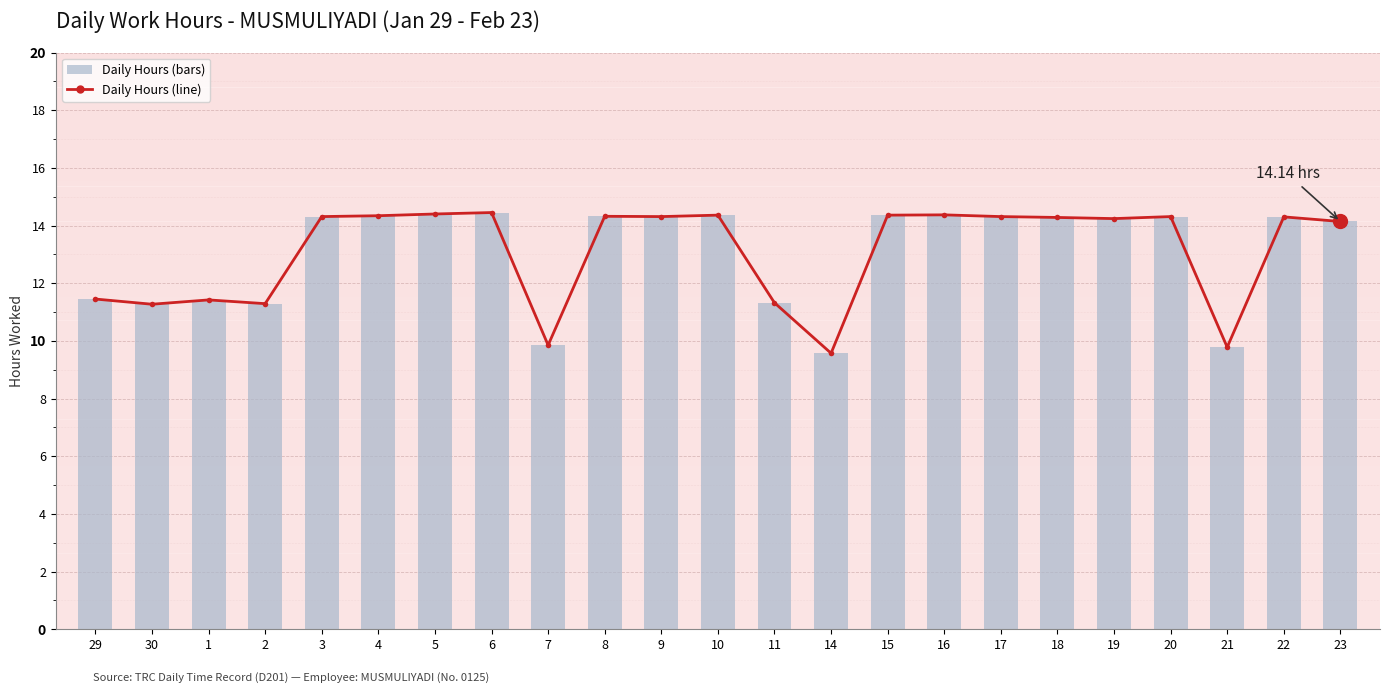

Which series changed the most between 2 and 23?

Daily Hours Line